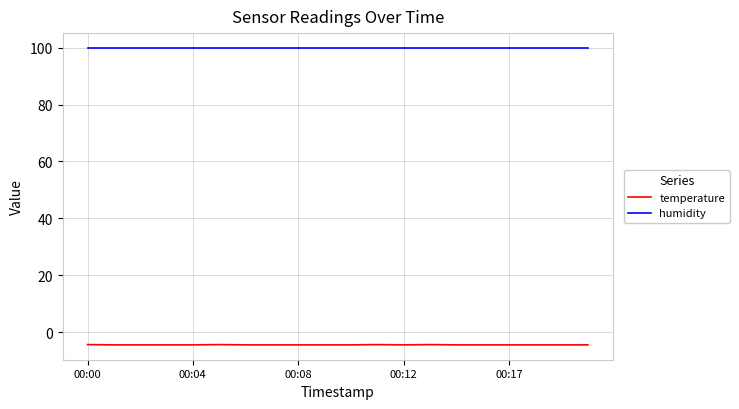

True or false: temperature and humidity intersect in this chart.

False